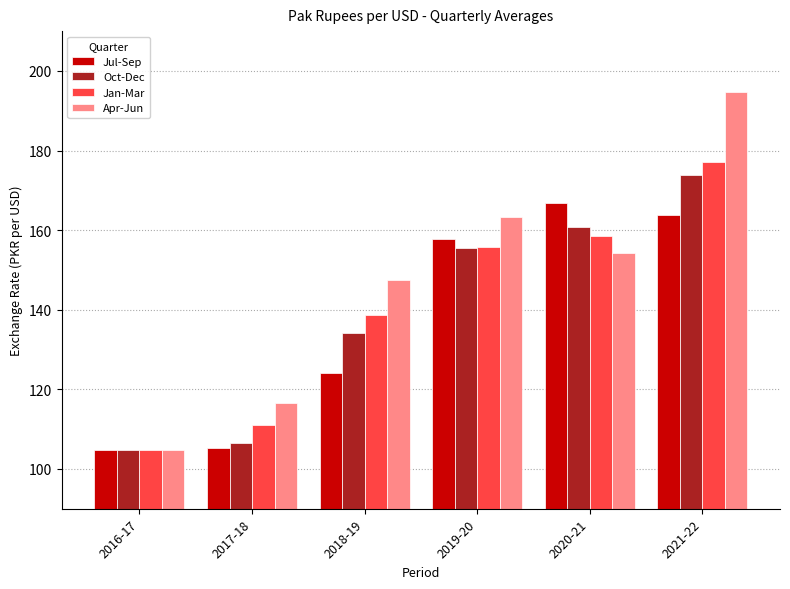

What are all the series names shown in the legend?

Jul-Sep, Oct-Dec, Jan-Mar, Apr-Jun